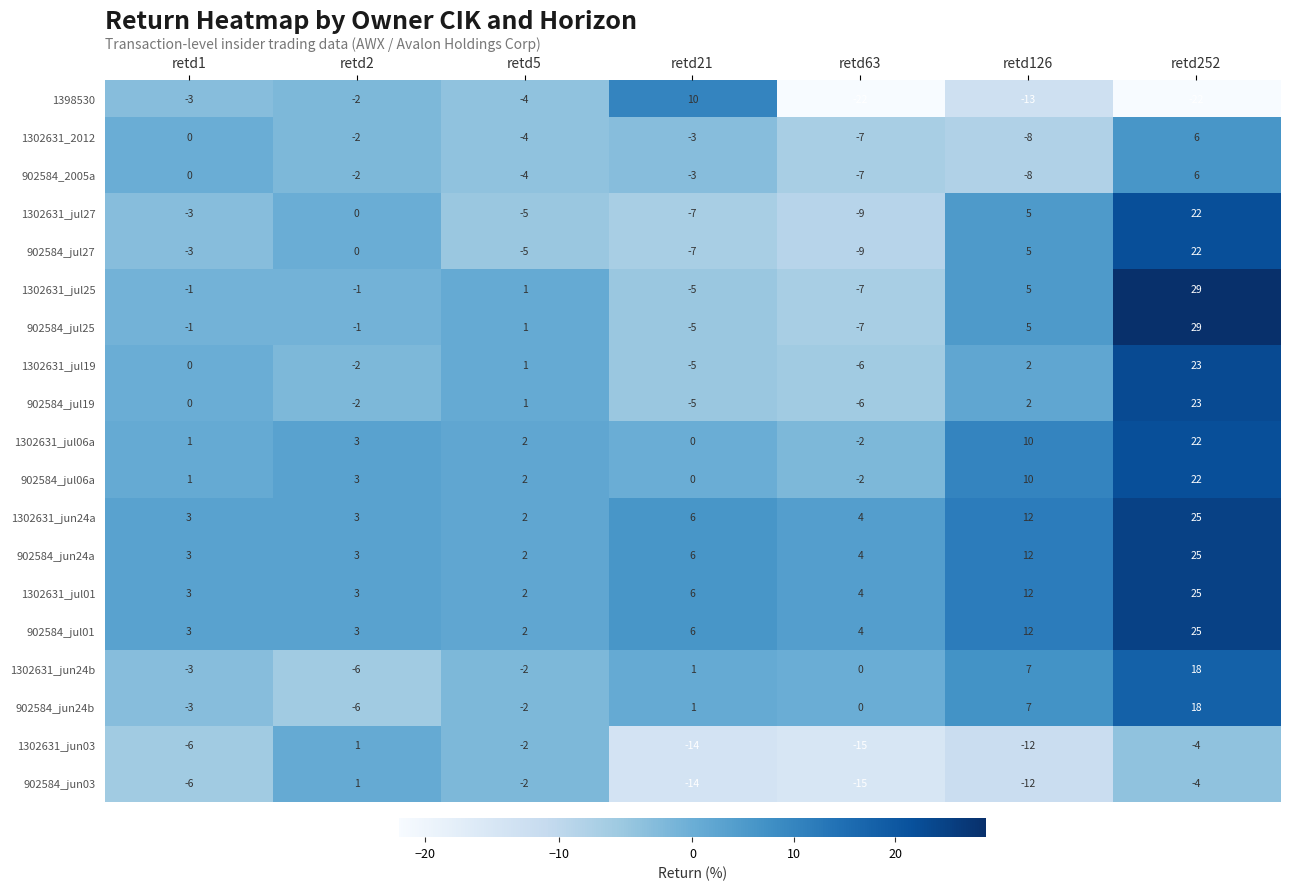

Where does the 1302631_2012 series first go above -3?

retd1